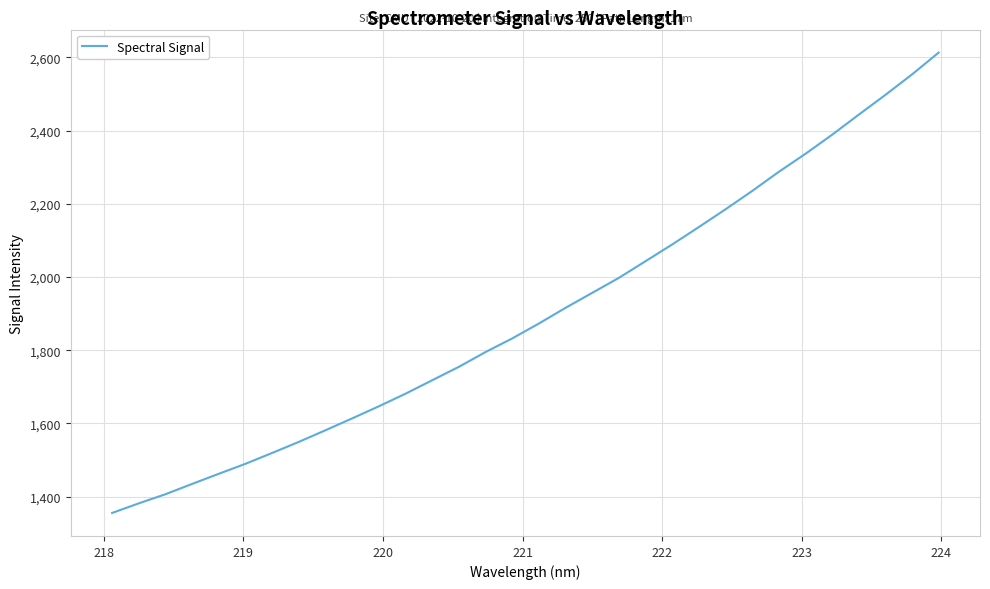

What is the greatest value displayed?

2613.2